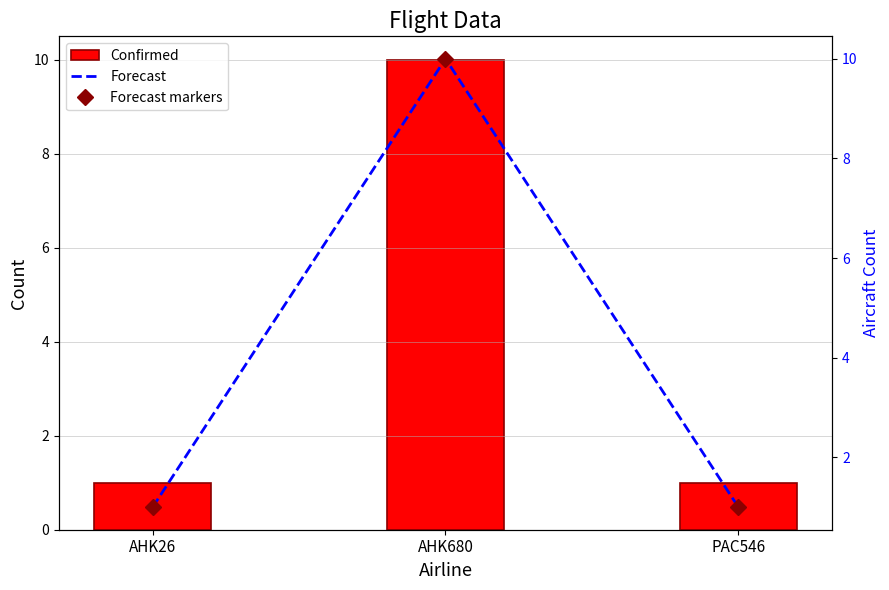

The value of Forecast at AHK680 is 10. True or false?

True